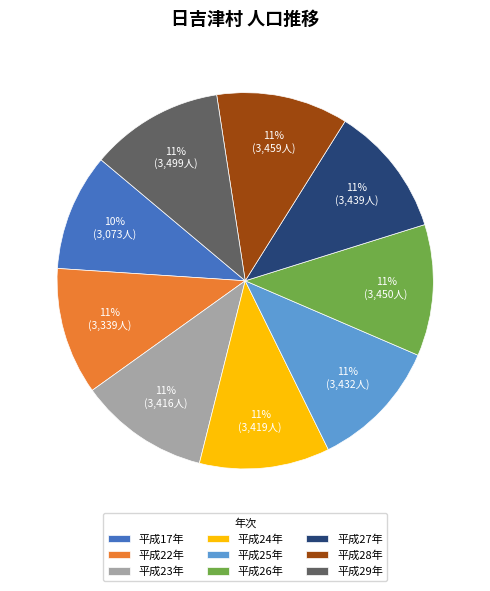

Combined, do 平成24年 and 平成22年 account for over 50%?

No